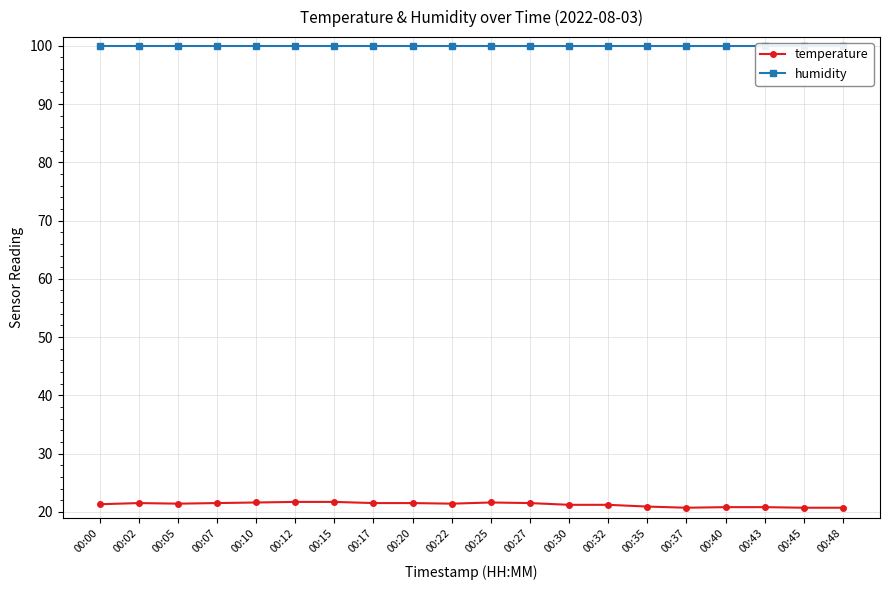

Reading left to right, list all the values displayed in this chart.

temperature: 00:00=21.3	00:02=21.5	00:05=21.4	00:07=21.5	00:10=21.6	00:12=21.7	00:15=21.7	00:17=21.5	00:20=21.5	00:22=21.4	00:25=21.6	00:27=21.5	00:30=21.2	00:32=21.2	00:35=20.9	00:37=20.7	00:40=20.8	00:43=20.8	00:45=20.7	00:48=20.7
humidity: 00:00=99.9	00:02=99.9	00:05=99.9	00:07=99.9	00:10=99.9	00:12=99.9	00:15=99.9	00:17=99.9	00:20=99.9	00:22=99.9	00:25=99.9	00:27=99.9	00:30=99.9	00:32=99.9	00:35=99.9	00:37=99.9	00:40=99.9	00:43=99.9	00:45=99.9	00:48=99.9